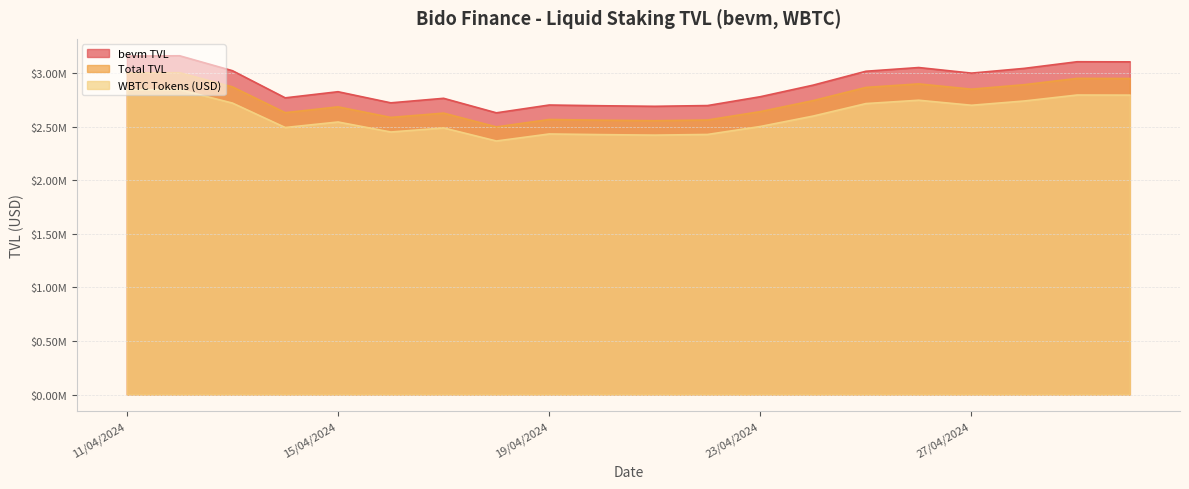

What is the difference between the maximum and second lowest values in the Total TVL series?

471529.0